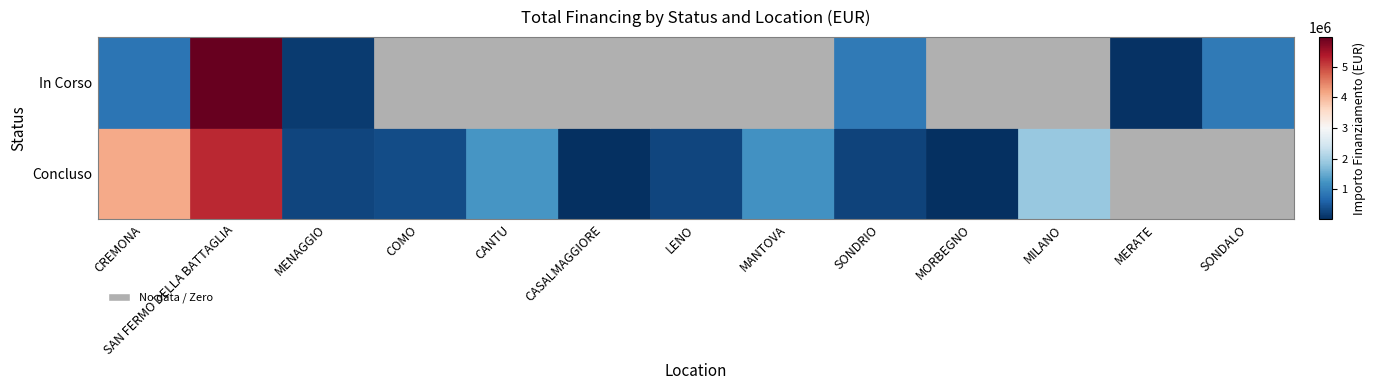

True or false: In Corso has a value of 3973513.3 at LENO.

False